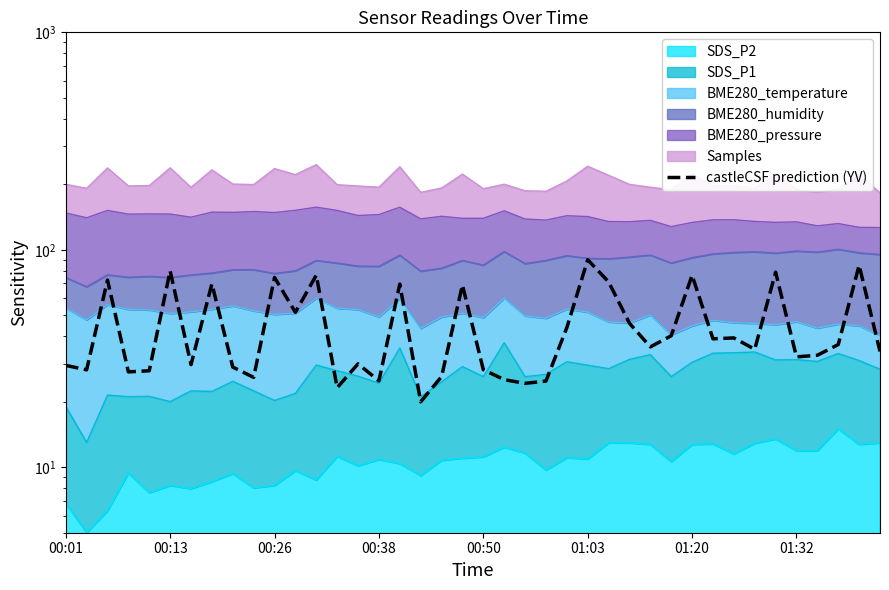

What position from the left is 00:13?

2